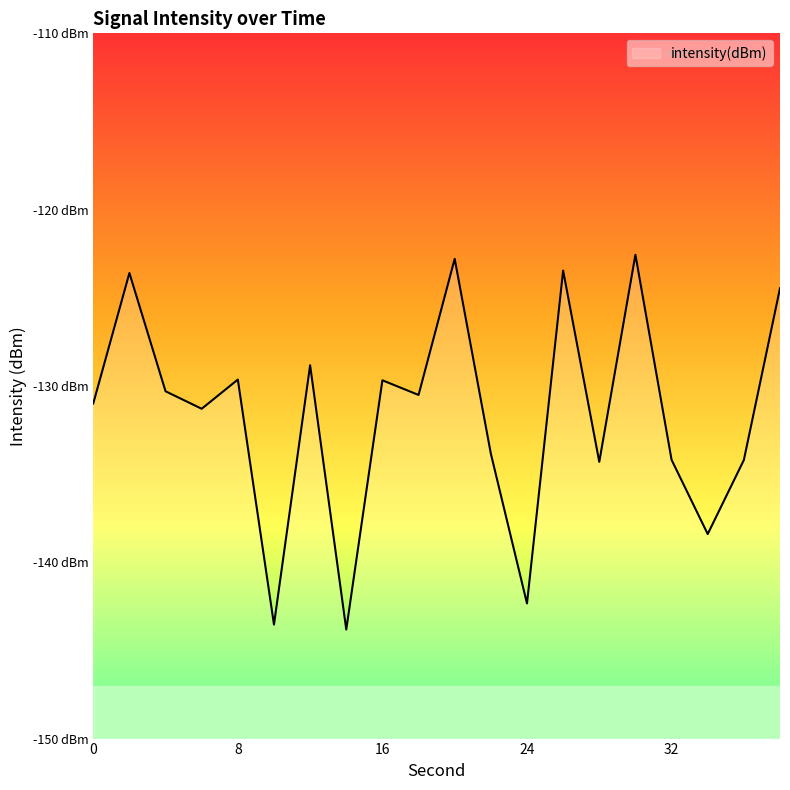

At which category does the data reach its first local peak?

2